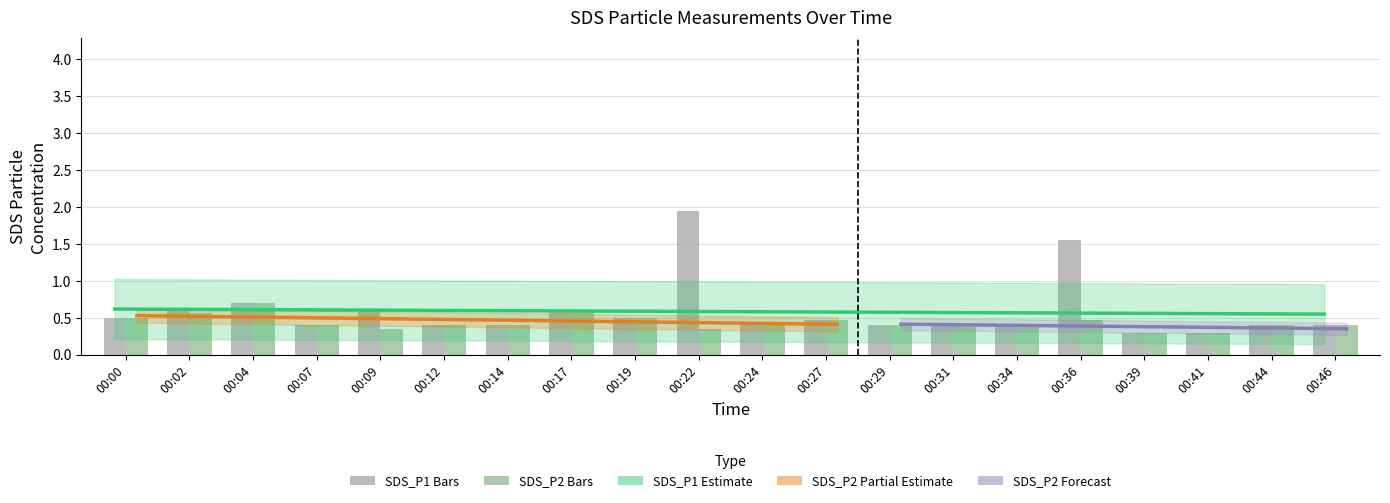

List the series in order of their peak value, highest first.

SDS_P1, SDS_P2